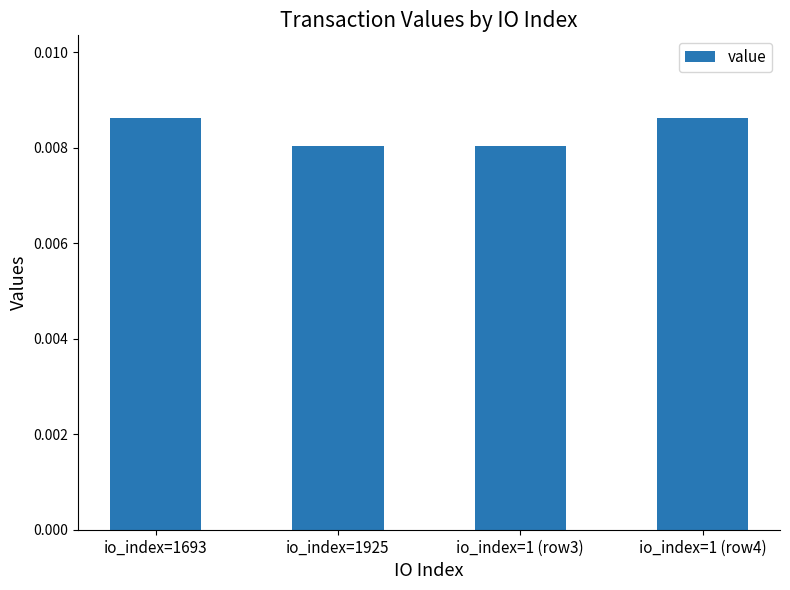

How many values are between 0 and 1?

4